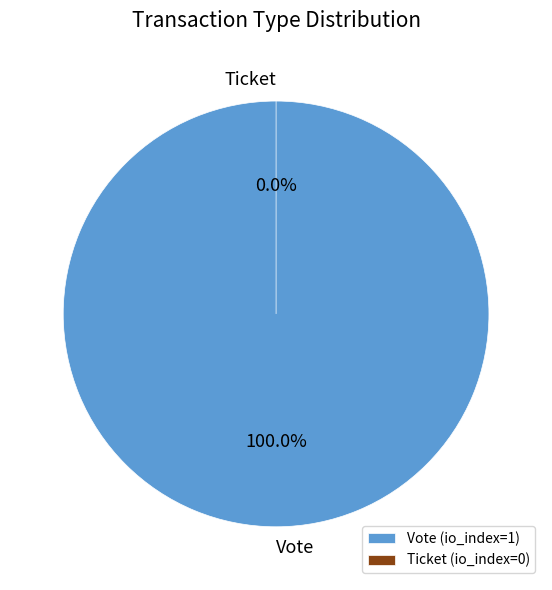

Does Vote account for over 50% of the chart?

Yes